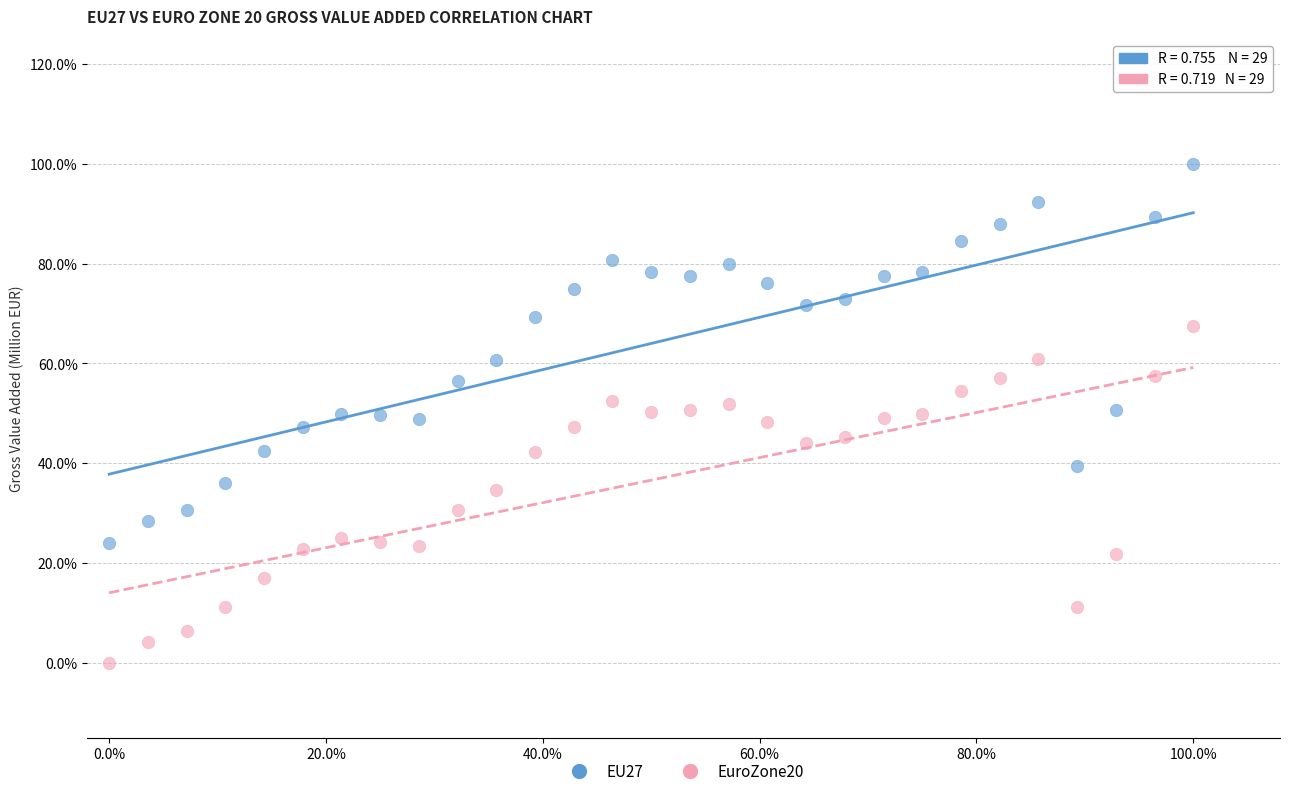

What are all the series names shown in the legend?

EU27, EuroZone20